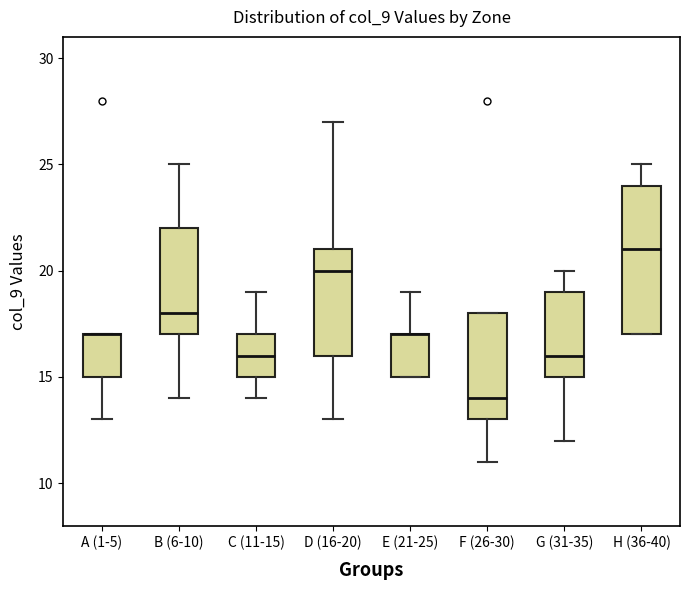

Reading left to right, transcribe this box plot: for each box, give where its median line is, the range the box spans, and where its two whiskers end, as read against the y-axis. The values are not printed on the chart, so give them approximately, as read against the axis.

A (1-5): median 17 (drawn on the box's upper edge), box 15 to 17, whiskers 13 to 17
B (6-10): median 18, box 17 to 22, whiskers 14 to 25
C (11-15): median 16, box 15 to 17, whiskers 14 to 19
D (16-20): median 20, box 16 to 21, whiskers 13 to 27
E (21-25): median 17 (drawn on the box's upper edge), box 15 to 17, whiskers 15 to 19
F (26-30): median 14, box 13 to 18, whiskers 11 to 18
G (31-35): median 16, box 15 to 19, whiskers 12 to 20
H (36-40): median 21, box 17 to 24, whiskers 17 to 25